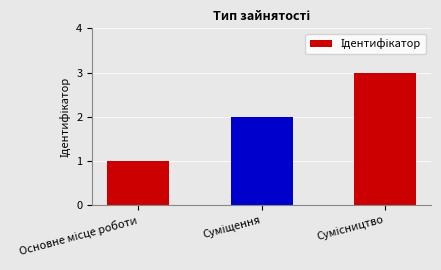

What is the greatest value displayed?

3